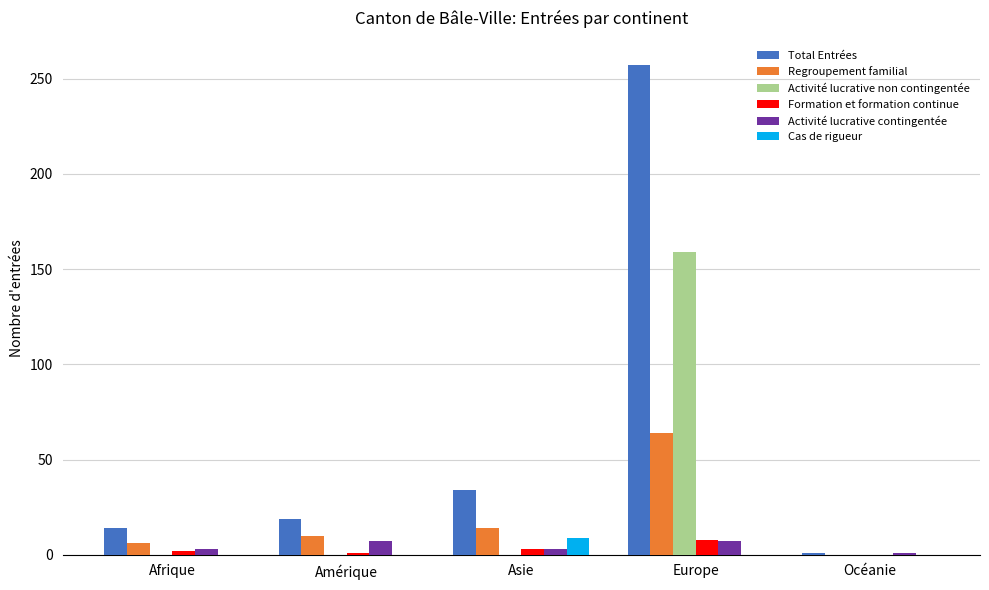

What is the total value across all series at Europe?

495